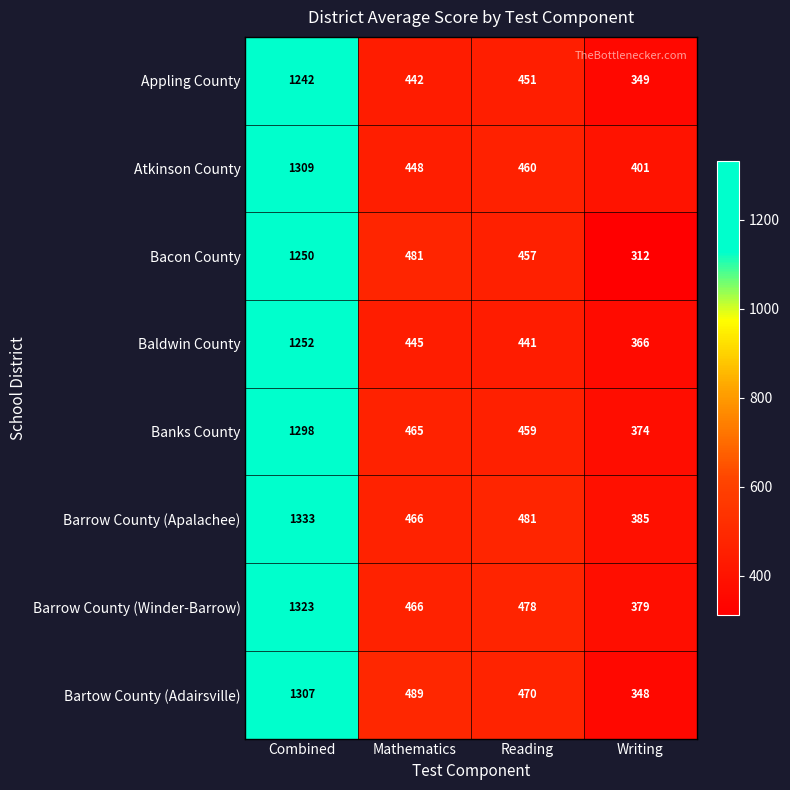

Rank the series at Writing from highest to lowest value.

Atkinson County, Barrow County (Apalachee), Barrow County (Winder-Barrow), Banks County, Baldwin County, Appling County, Bartow County (Adairsville), Bacon County